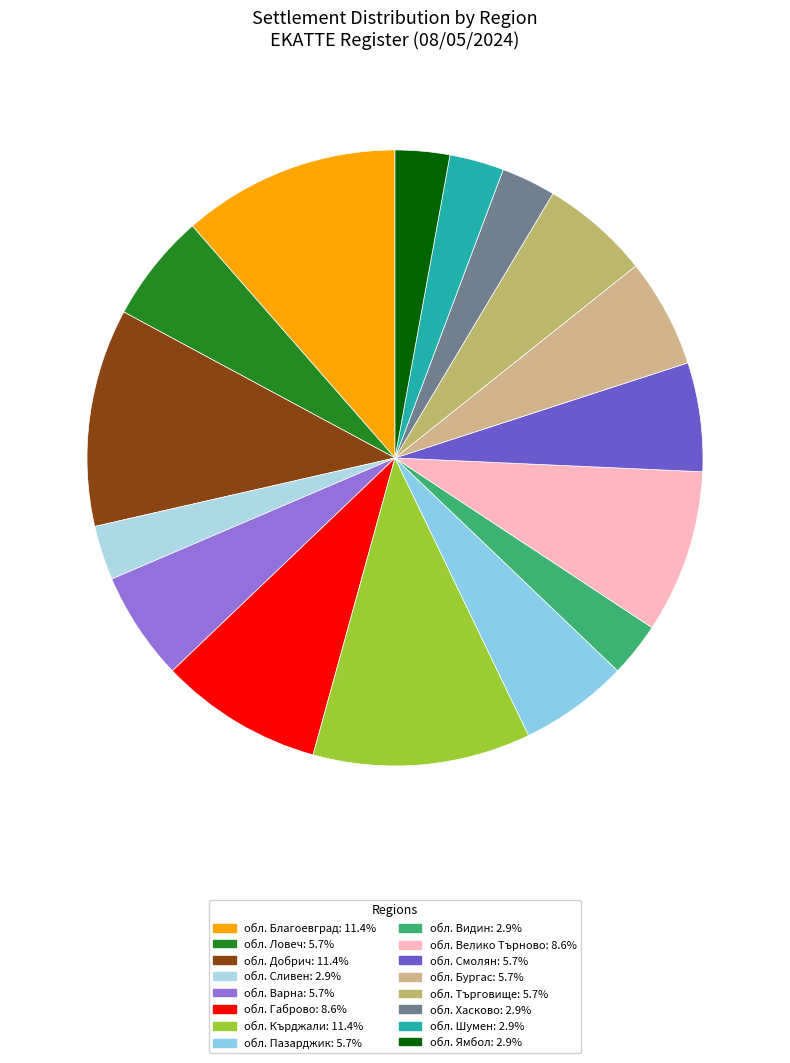

How many slices are in this pie chart?

16